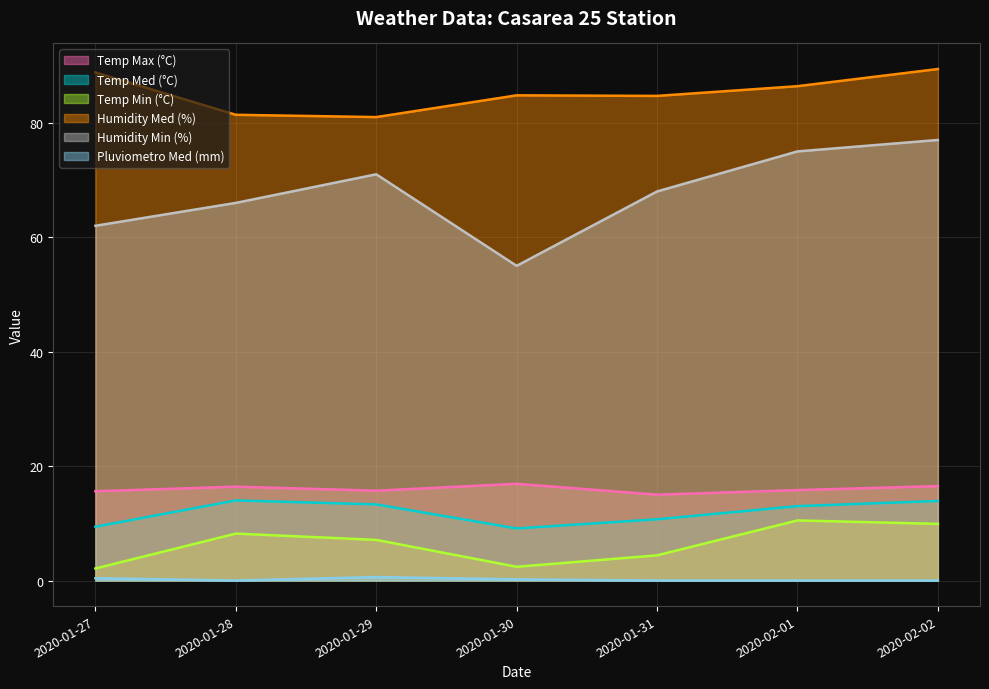

What is the total value across all series at 2020-02-01?

200.7